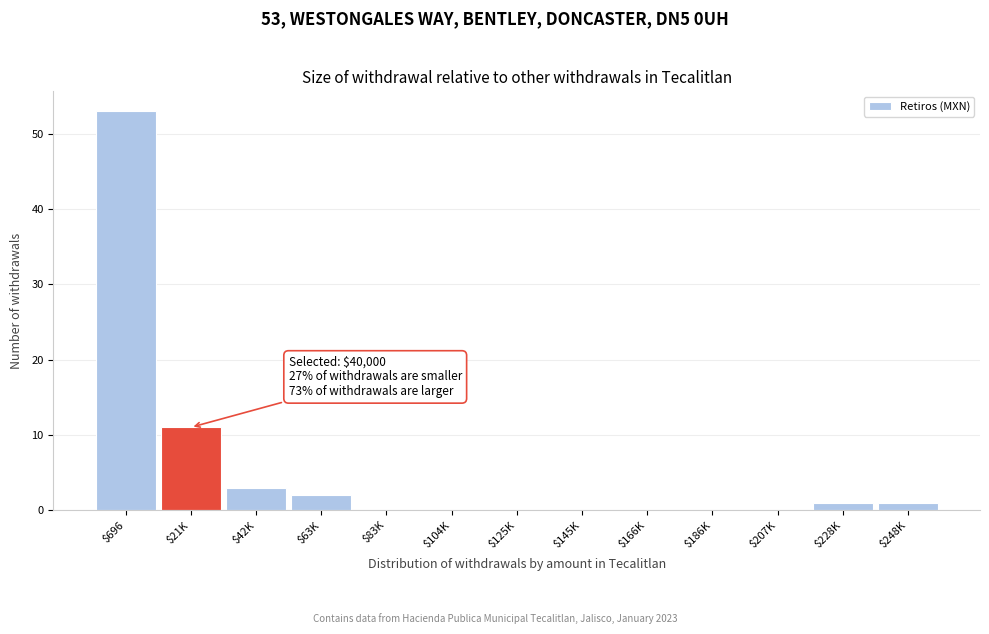

True or false: the data shows 20 at $125K.

False